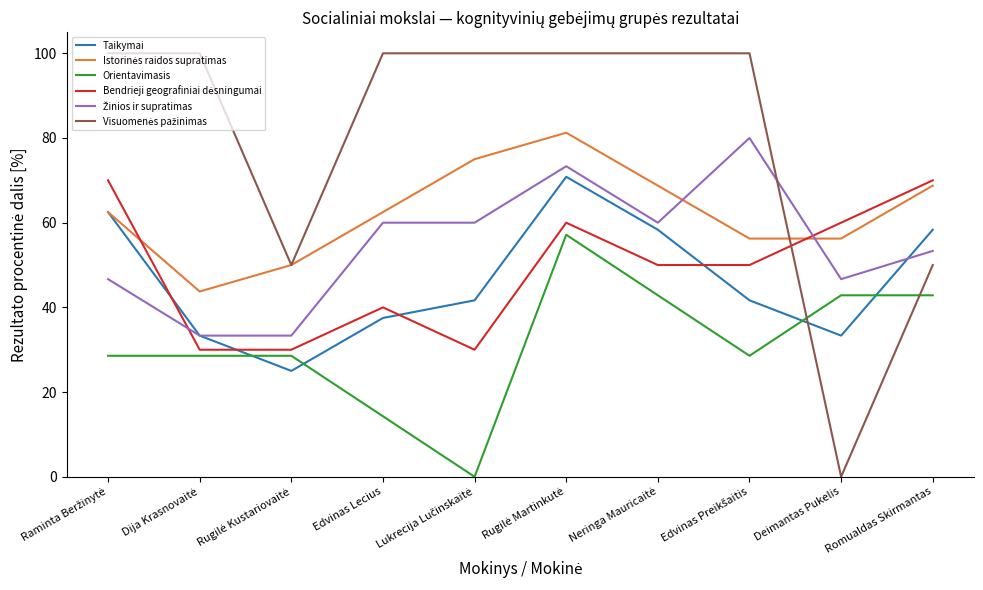

What is the greatest value displayed?

100.0